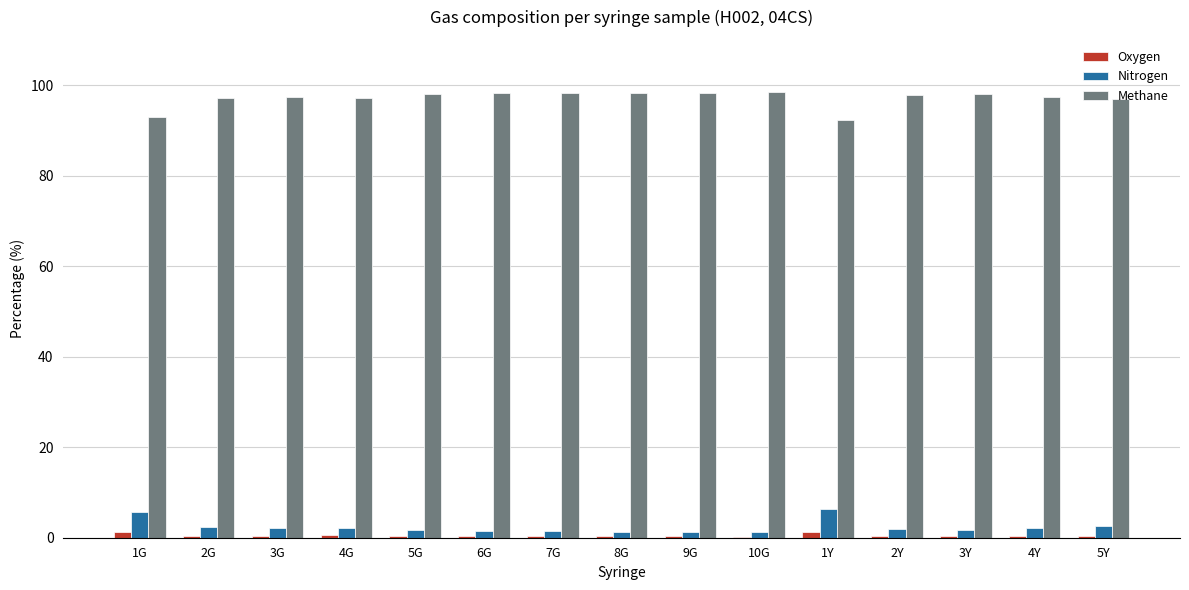

What is the sum of all Methane values?

1457.0